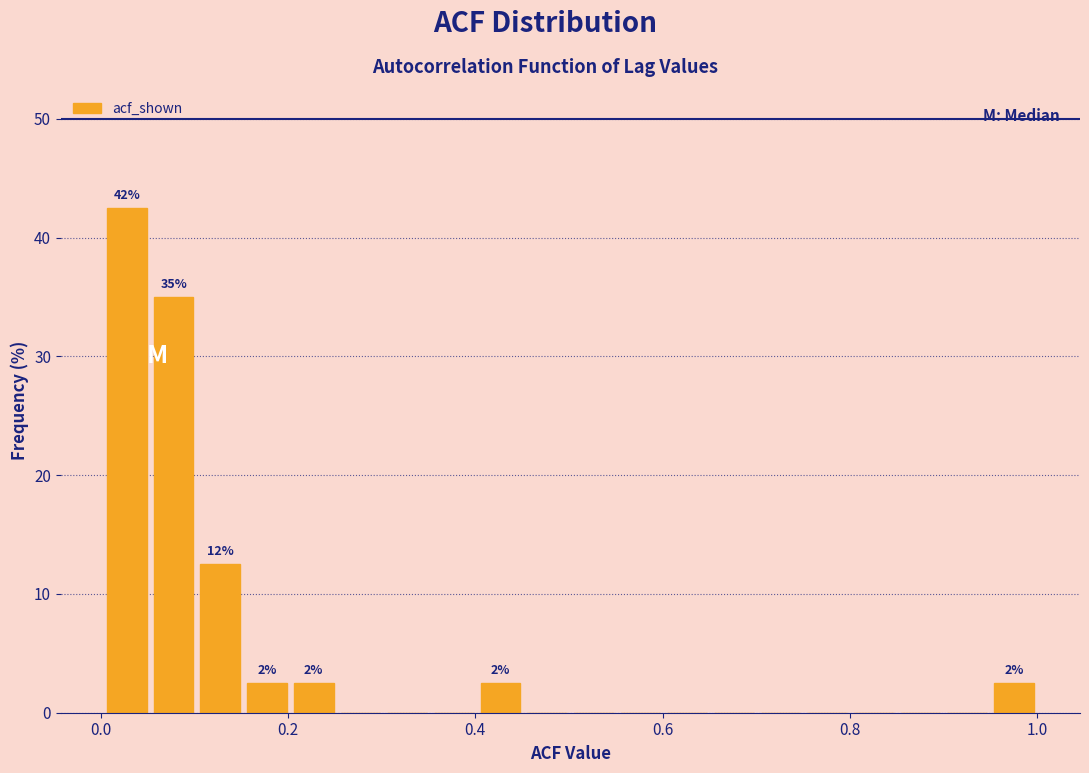

Around what value on the x-axis is the tallest bar? Give the approximate position of its centre, as read against the axis.

0.02